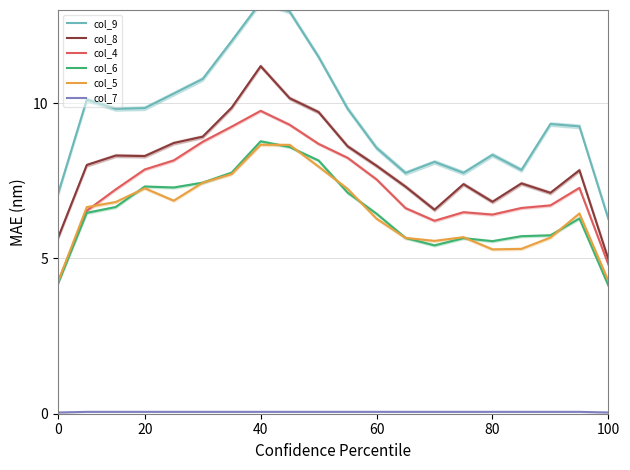

True or false: col_7 has a value of 0.1 at 6.

True